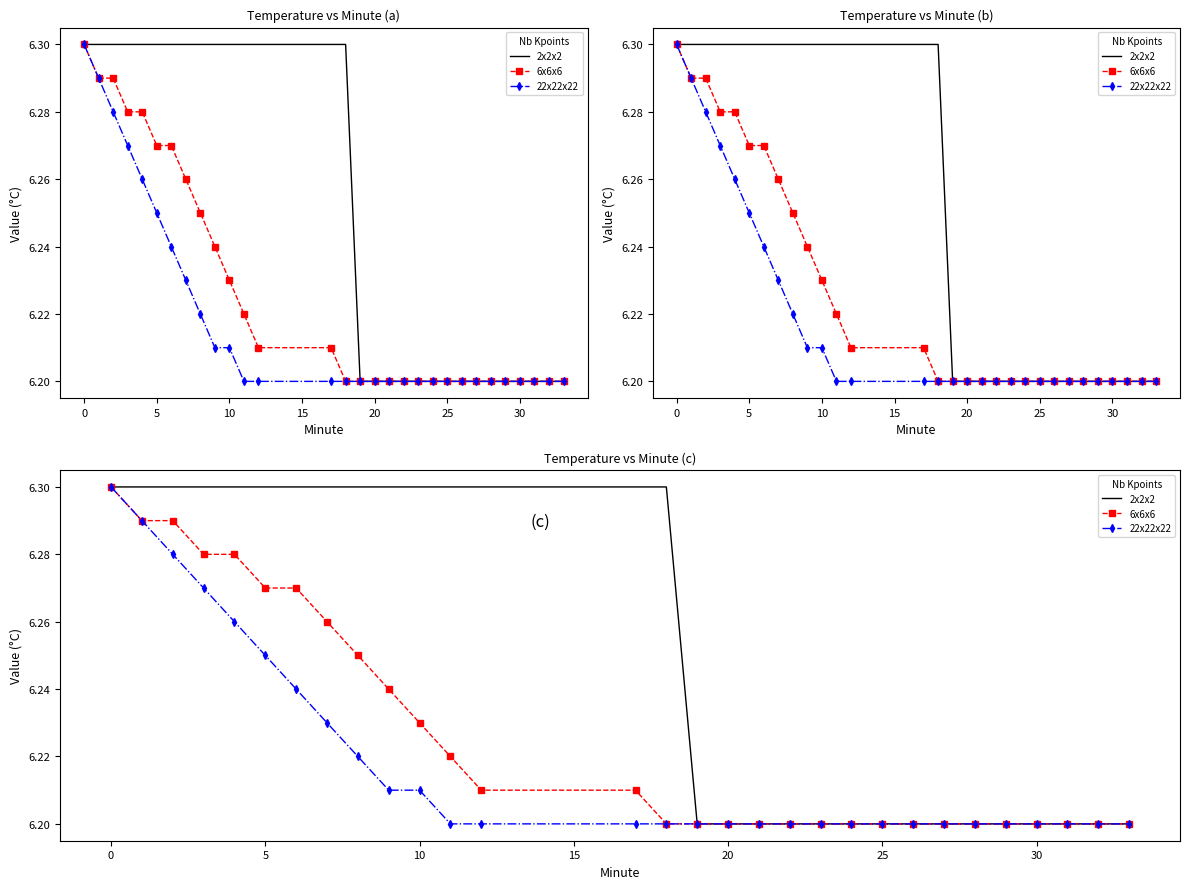

What are all the series names shown in the legend?

2x2x2, 6x6x6, 22x22x22